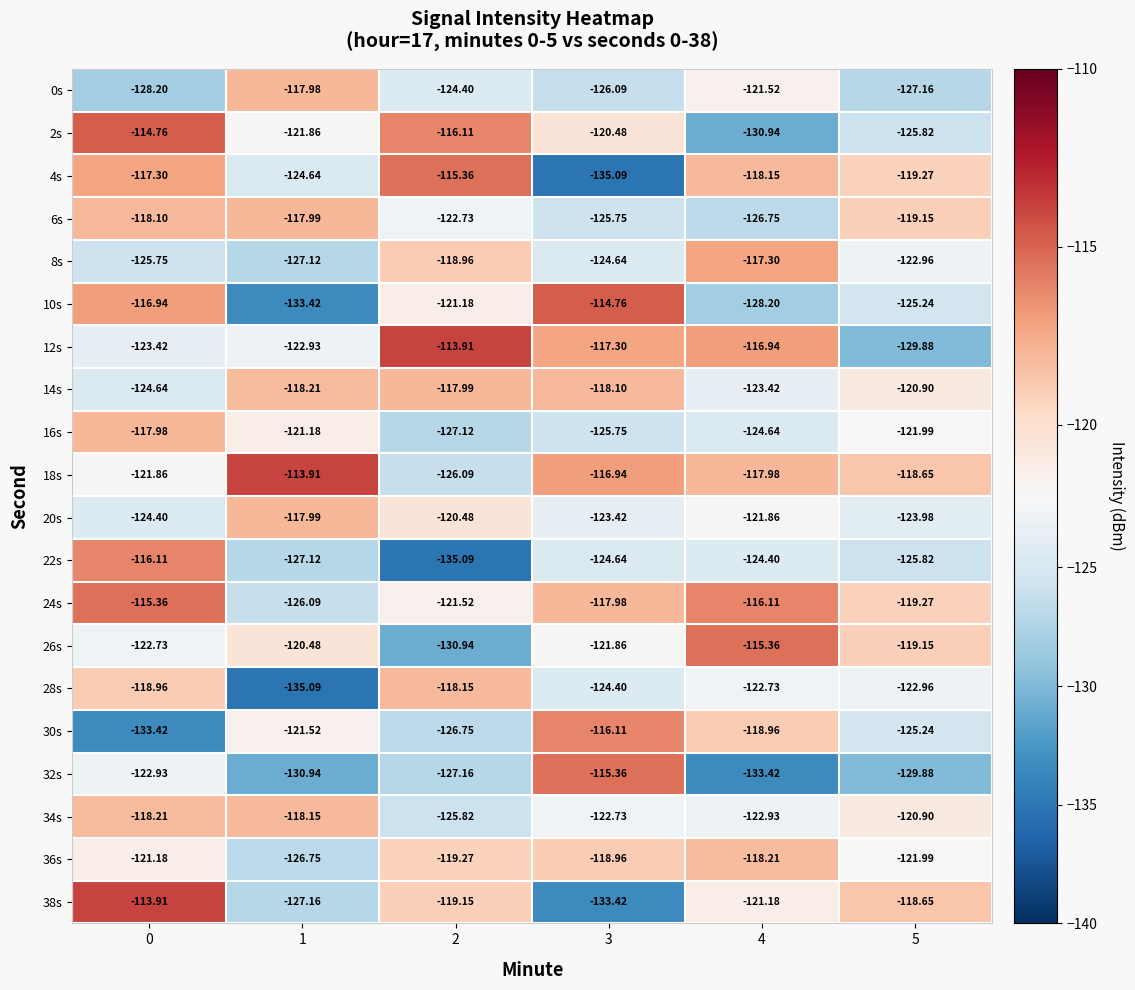

How many data points in 16s are less than -121?

5